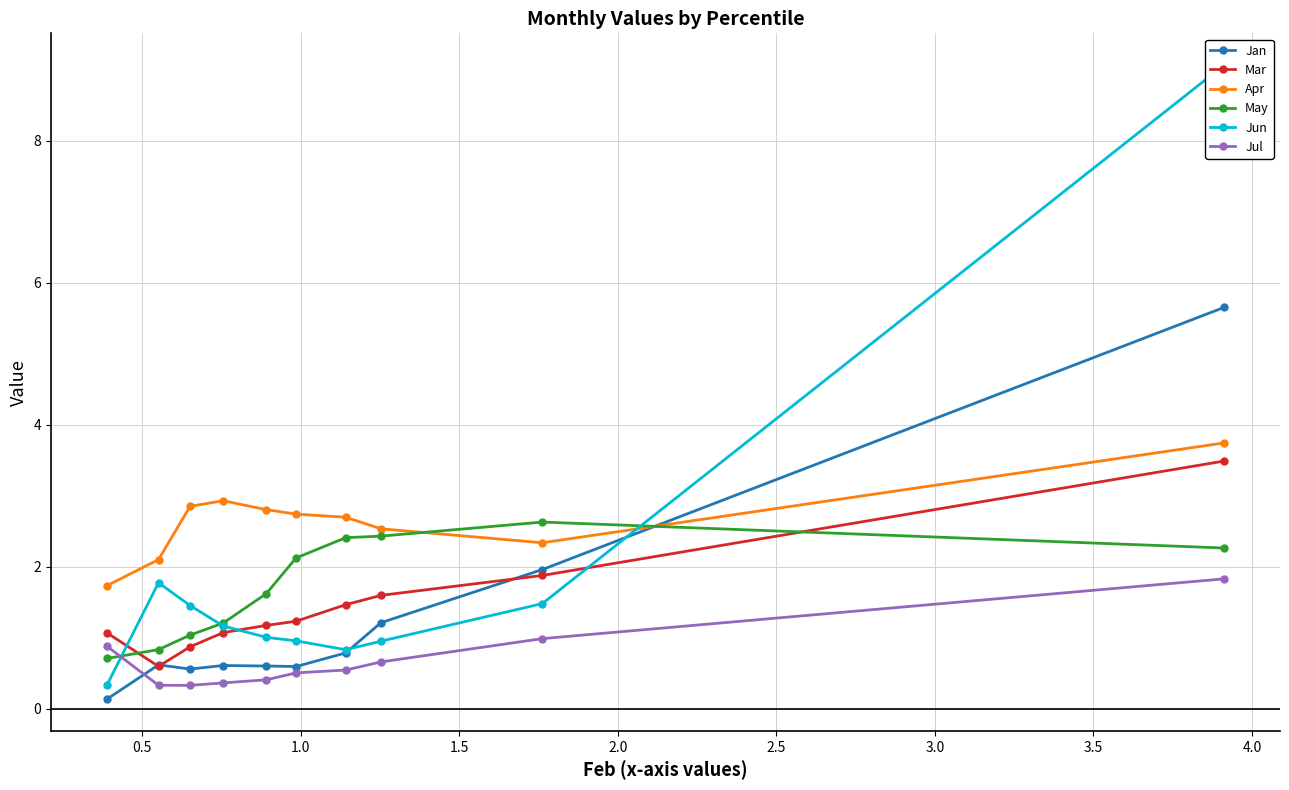

What are all the series names shown in the legend?

Jan, Mar, Apr, May, Jun, Jul